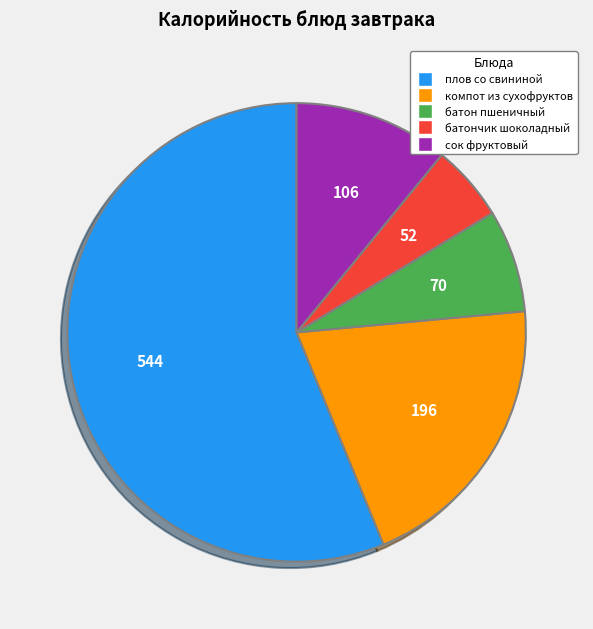

Rank the categories by value from highest to lowest.

плов со свининой, компот из сухофруктов, сок фруктовый, батон пшеничный, батончик шоколадный